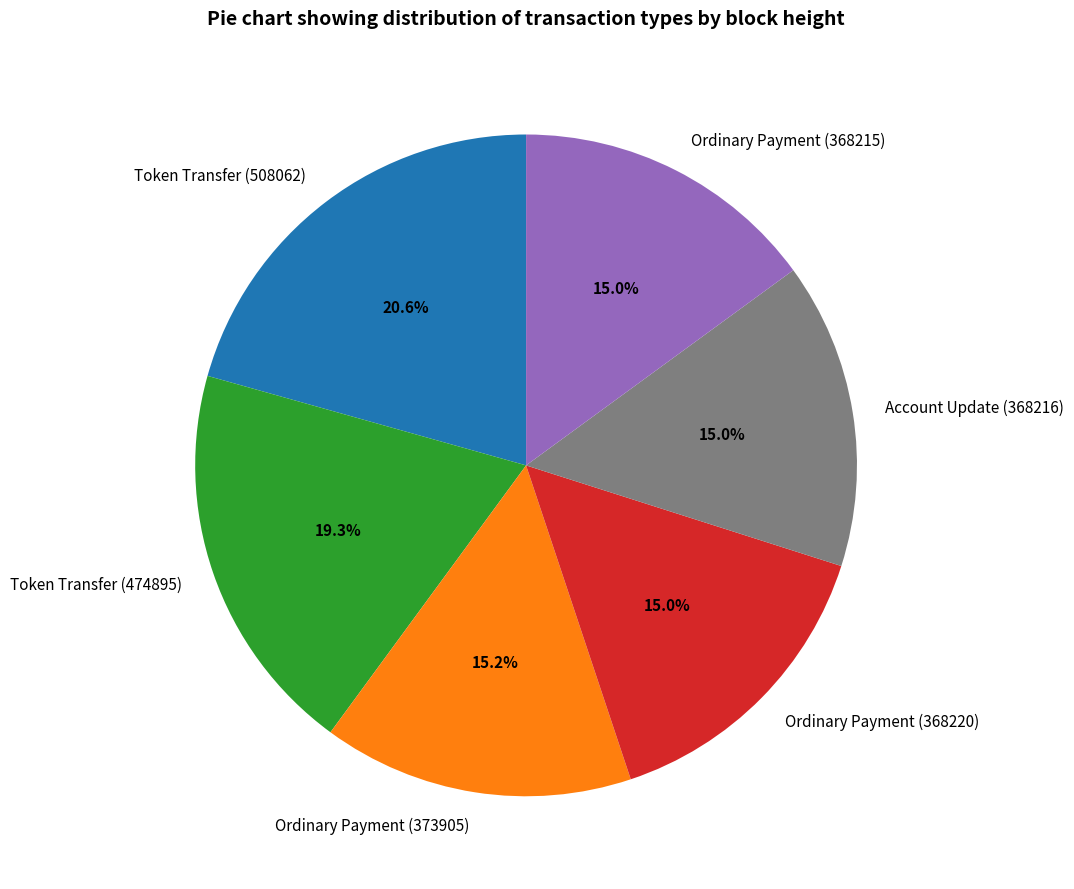

Does any single category account for the majority?

No